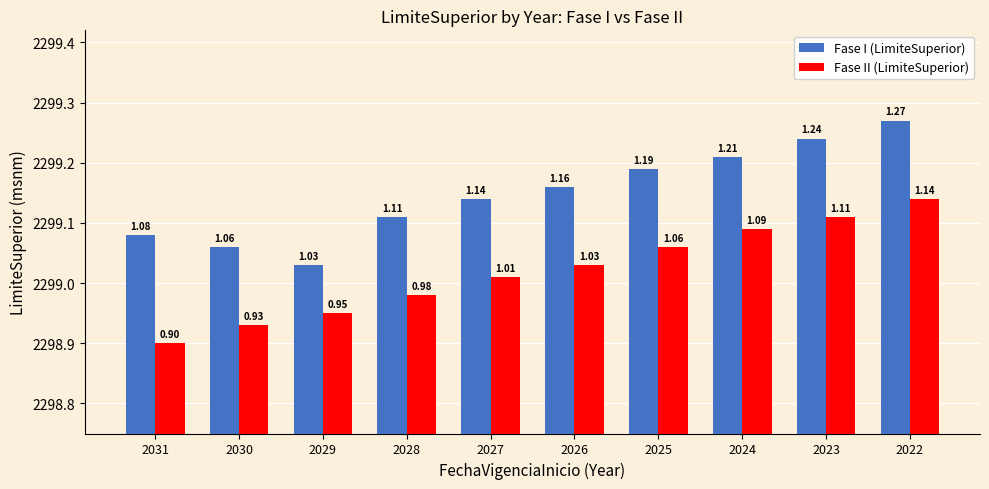

What is the difference between the maximum and minimum values in the Fase II (LimiteSuperior) series?

0.2